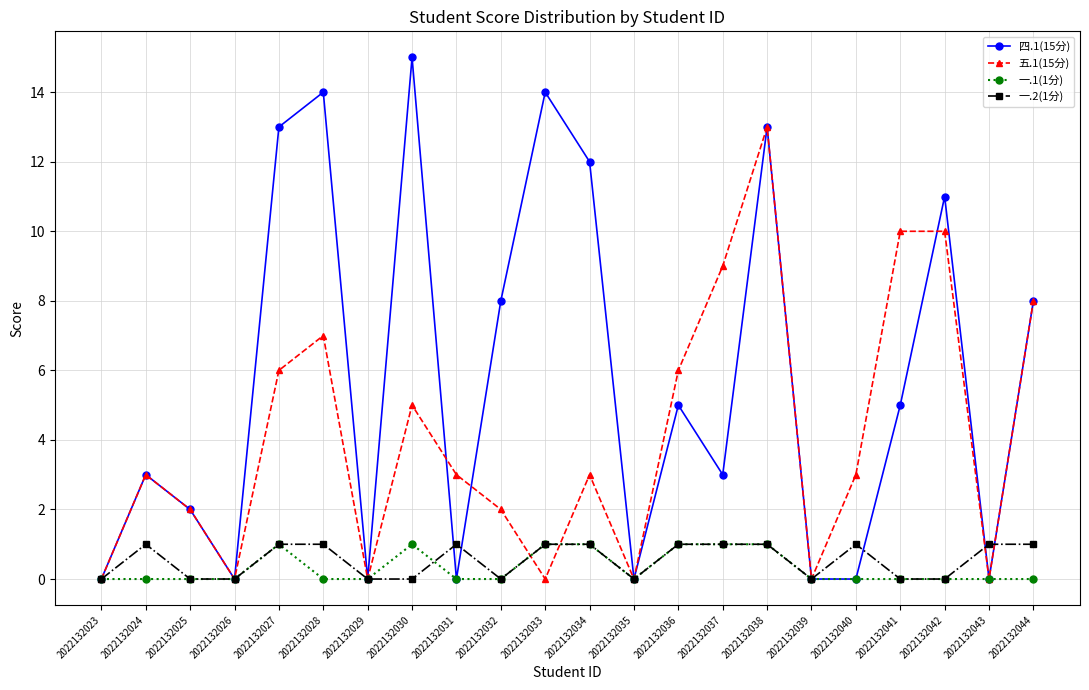

Reading right to left, what are all the values shown in this chart?

四.1(15分): 8	0	11	5	0	0	13	3	5	0	12	14	8	0	15	0	14	13	0	2	3	0
五.1(15分): 8	0	10	10	3	0	13	9	6	0	3	0	2	3	5	0	7	6	0	2	3	0
一.1(1分): 0	0	0	0	0	0	1	1	1	0	1	1	0	0	1	0	0	1	0	0	0	0
一.2(1分): 1	1	0	0	1	0	1	1	1	0	1	1	0	1	0	0	1	1	0	0	1	0